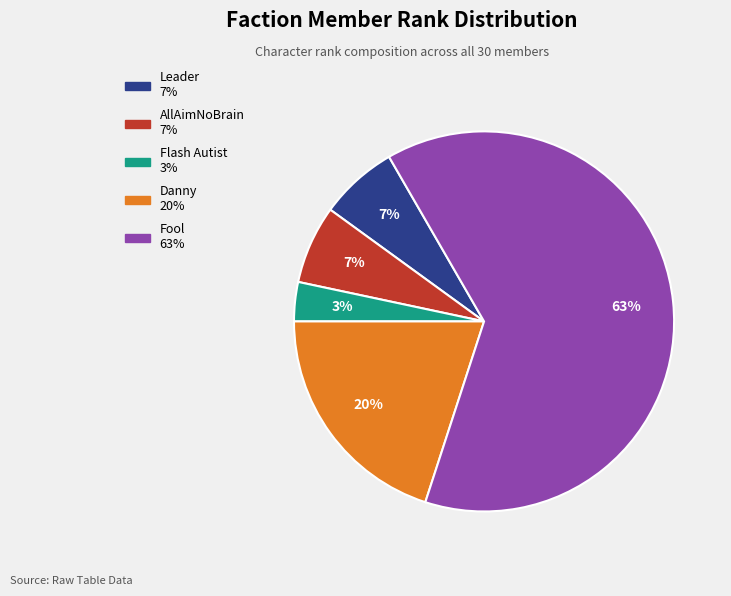

Does any single category account for the majority?

Yes